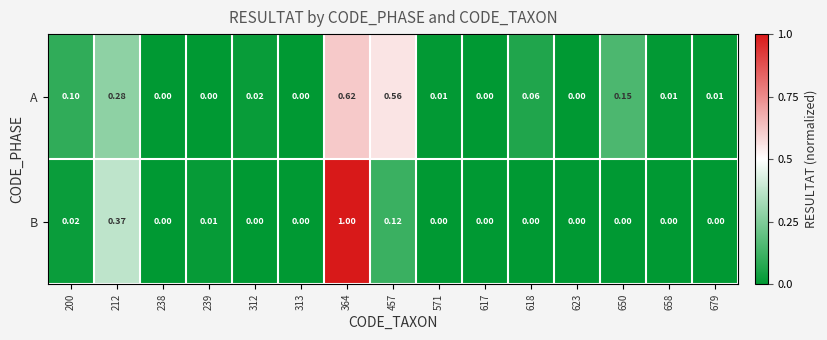

Rank the series by their maximum value, from highest to lowest.

B, A